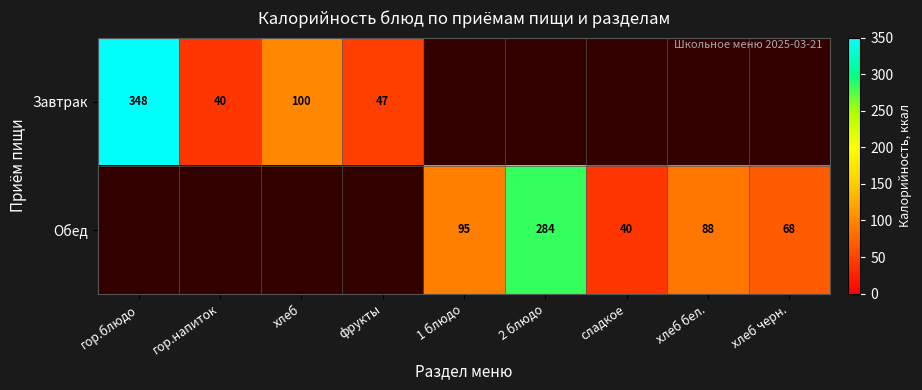

Is it true that Завтрак equals 40 at гор.напиток?

True